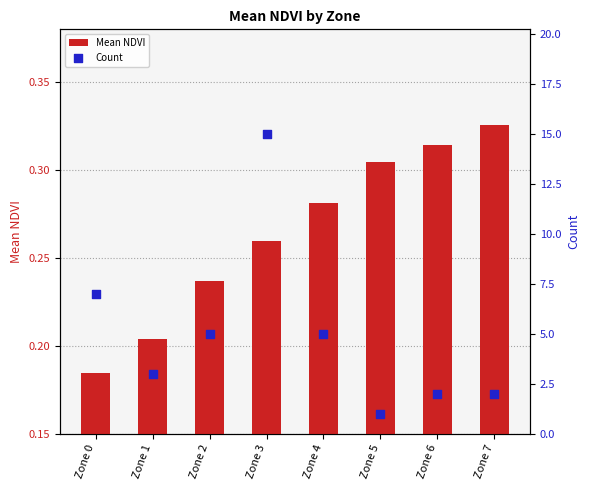

What is the total value across all series at Zone 2?

5.2